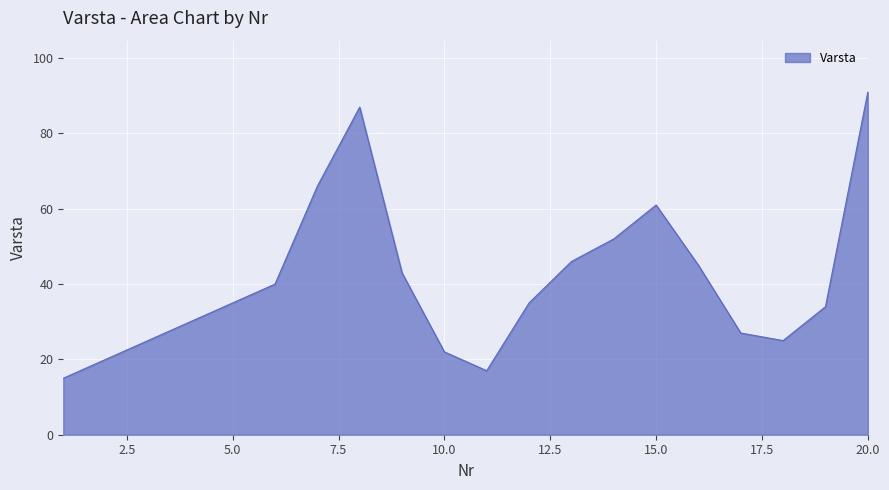

What is the greatest value displayed?

91